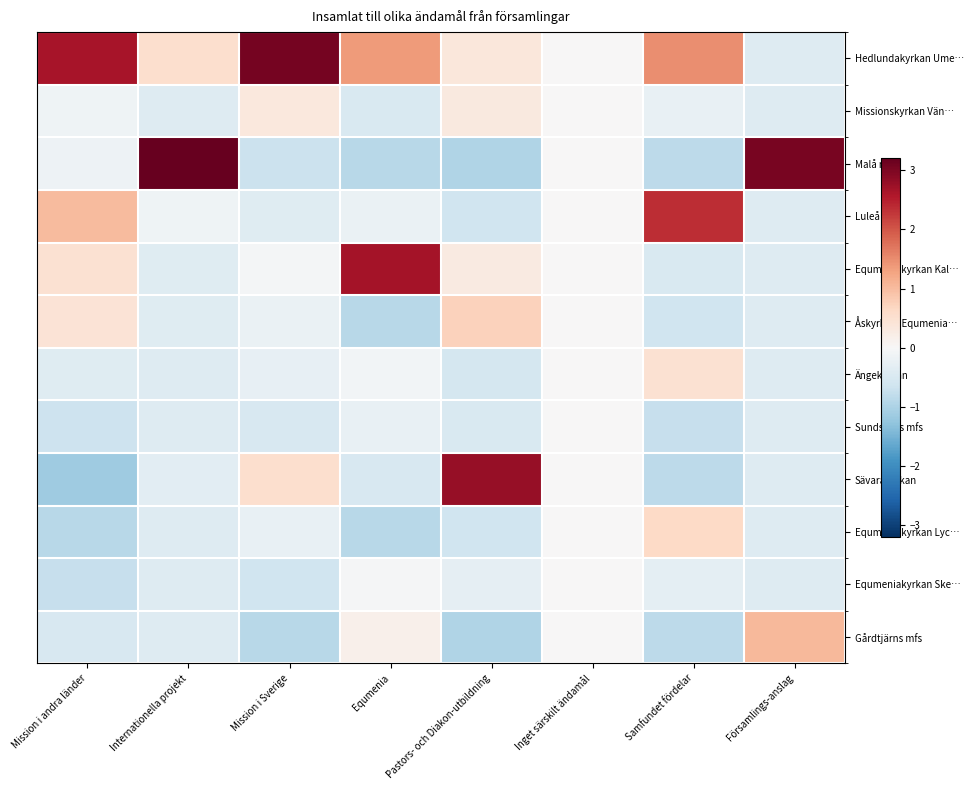

Reading right to left, transcribe all the data shown in this chart.

Hedlundakyrkan Ume…: Församlings-anslag=-0.4	Samfundet fördelar=1.5	Inget särskilt ändamål=0.0	Pastors- och Diakon-utbildning=0.4	Equmenia=1.4	Mission i Sverige=3.1	Internationella projekt=0.5	Mission i andra länder=2.6
Missionskyrkan Vän…: Församlings-anslag=-0.4	Samfundet fördelar=-0.2	Inget särskilt ändamål=0.0	Pastors- och Diakon-utbildning=0.3	Equmenia=-0.5	Mission i Sverige=0.3	Internationella projekt=-0.4	Mission i andra länder=-0.1
Malå mfs: Församlings-anslag=3.0	Samfundet fördelar=-0.9	Inget särskilt ändamål=0.0	Pastors- och Diakon-utbildning=-1.0	Equmenia=-0.9	Mission i Sverige=-0.7	Internationella projekt=3.2	Mission i andra länder=-0.2
Luleå mfs: Församlings-anslag=-0.4	Samfundet fördelar=2.4	Inget särskilt ändamål=0.0	Pastors- och Diakon-utbildning=-0.6	Equmenia=-0.2	Mission i Sverige=-0.4	Internationella projekt=-0.1	Mission i andra länder=1.0
Equmeniakyrkan Kal…: Församlings-anslag=-0.4	Samfundet fördelar=-0.5	Inget särskilt ändamål=0.0	Pastors- och Diakon-utbildning=0.3	Equmenia=2.7	Mission i Sverige=-0.1	Internationella projekt=-0.4	Mission i andra länder=0.5
Åskyrkan, Equmenia…: Församlings-anslag=-0.4	Samfundet fördelar=-0.6	Inget särskilt ändamål=0.0	Pastors- och Diakon-utbildning=0.7	Equmenia=-0.9	Mission i Sverige=-0.2	Internationella projekt=-0.4	Mission i andra länder=0.4
Ängekyrkan: Församlings-anslag=-0.4	Samfundet fördelar=0.5	Inget särskilt ändamål=0.0	Pastors- och Diakon-utbildning=-0.6	Equmenia=-0.1	Mission i Sverige=-0.3	Internationella projekt=-0.4	Mission i andra länder=-0.4
Sundsvalls mfs: Församlings-anslag=-0.4	Samfundet fördelar=-0.7	Inget särskilt ändamål=0.0	Pastors- och Diakon-utbildning=-0.5	Equmenia=-0.2	Mission i Sverige=-0.5	Internationella projekt=-0.4	Mission i andra länder=-0.7
Sävaråkyrkan: Församlings-anslag=-0.4	Samfundet fördelar=-0.9	Inget särskilt ändamål=0.0	Pastors- och Diakon-utbildning=2.8	Equmenia=-0.5	Mission i Sverige=0.5	Internationella projekt=-0.3	Mission i andra länder=-1.1
Equmeniakyrkan Lyc…: Församlings-anslag=-0.4	Samfundet fördelar=0.6	Inget särskilt ändamål=0.0	Pastors- och Diakon-utbildning=-0.6	Equmenia=-0.9	Mission i Sverige=-0.2	Internationella projekt=-0.4	Mission i andra länder=-0.9
Equmeniakyrkan Ske…: Församlings-anslag=-0.4	Samfundet fördelar=-0.3	Inget särskilt ändamål=0.0	Pastors- och Diakon-utbildning=-0.3	Equmenia=-0.0	Mission i Sverige=-0.6	Internationella projekt=-0.4	Mission i andra länder=-0.7
Gårdtjärns mfs: Församlings-anslag=1.0	Samfundet fördelar=-0.9	Inget särskilt ändamål=0.0	Pastors- och Diakon-utbildning=-1.0	Equmenia=0.2	Mission i Sverige=-0.9	Internationella projekt=-0.4	Mission i andra länder=-0.5